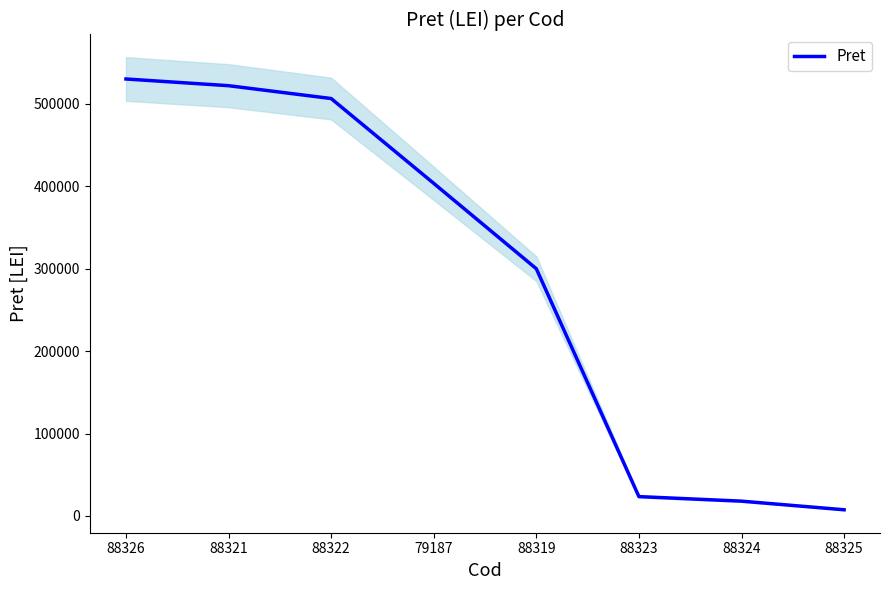

What is the label of the 8th point from the right?

88326